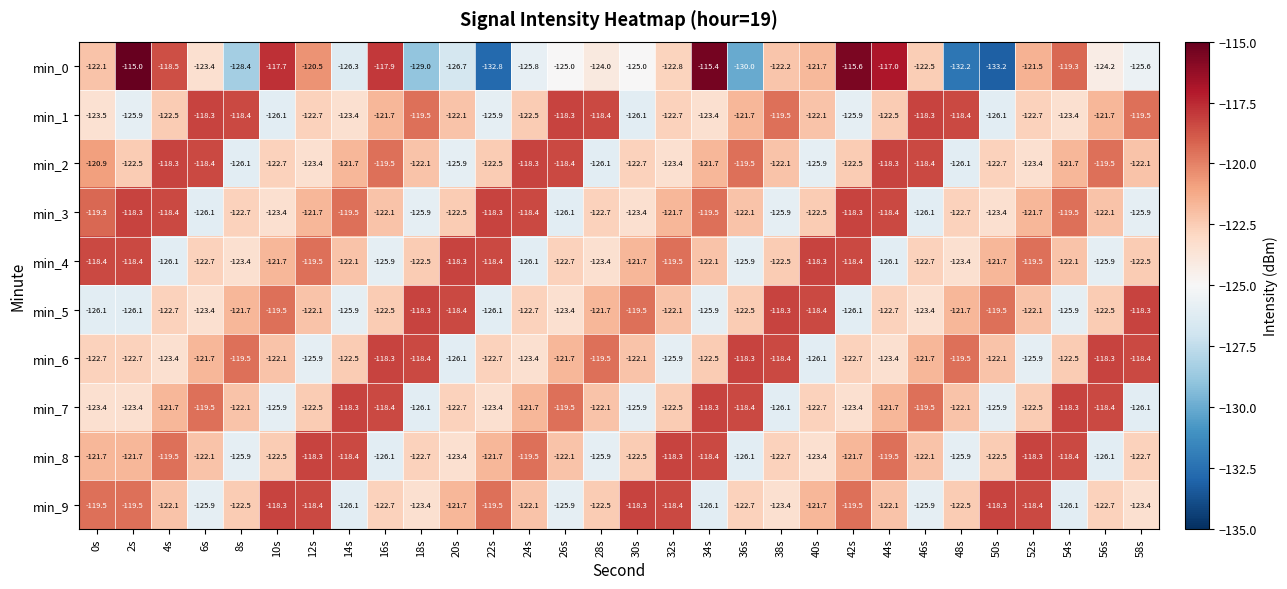

What is the spread (max minus min) of values at 0s?

7.7